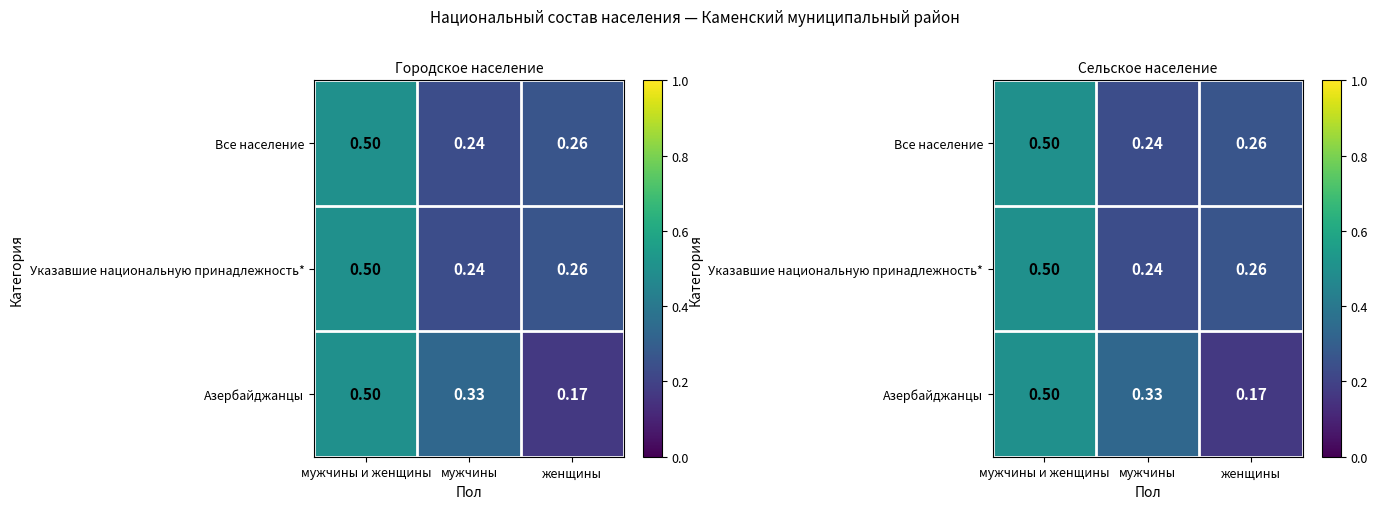

Which series changed the most between мужчины и женщины and мужчины?

Указавшие национальную принадлежность*